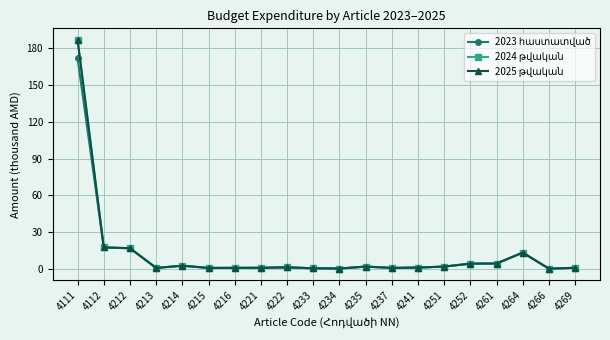

Reading left to right, list all the values displayed in this chart.

2023 հաստատված: 4111=172.1	4112=17.6	4212=17.0	4213=0.9	4214=2.7	4215=0.9	4216=0.9	4221=1.0	4222=1.4	4233=0.6	4234=0.4	4235=2.0	4237=0.9	4241=1.2	4251=2.0	4252=4.4	4261=4.5	4264=13.4	4266=0.3	4269=1.0
2024 թվական: 4111=187.1	4112=17.6	4212=17.0	4213=0.9	4214=2.7	4215=0.9	4216=0.9	4221=1.0	4222=1.4	4233=0.6	4234=0.4	4235=2.0	4237=0.9	4241=1.2	4251=2.0	4252=4.4	4261=4.5	4264=13.4	4266=0.3	4269=1.0
2025 թվական: 4111=187.1	4112=17.6	4212=17.0	4213=0.9	4214=2.7	4215=0.9	4216=0.9	4221=1.0	4222=1.4	4233=0.6	4234=0.4	4235=2.0	4237=0.9	4241=1.2	4251=2.0	4252=4.4	4261=4.5	4264=13.4	4266=0.3	4269=1.0